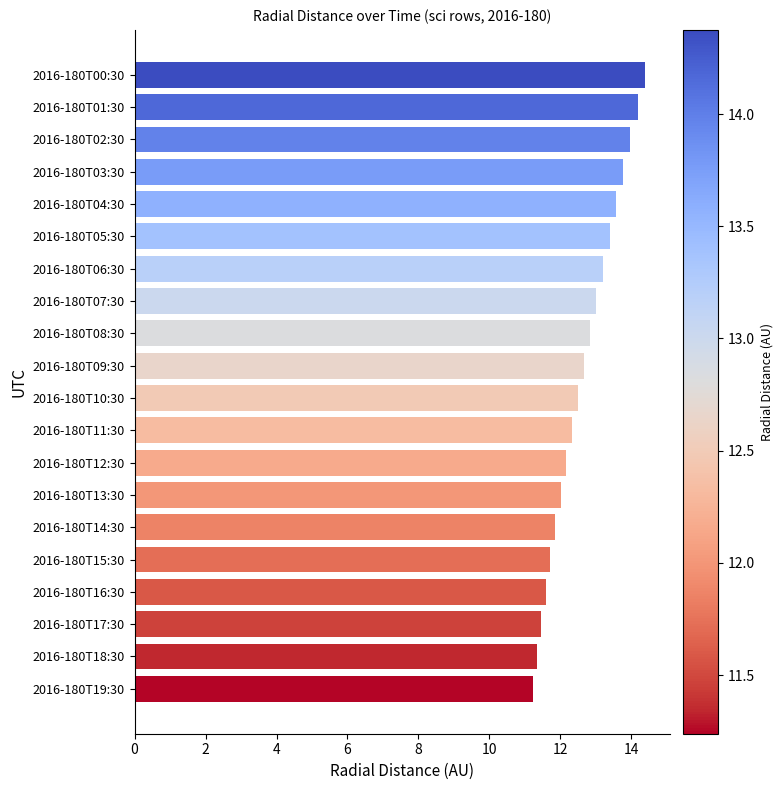

What is the label of the 20th bar from the bottom?

2016-180T00:30